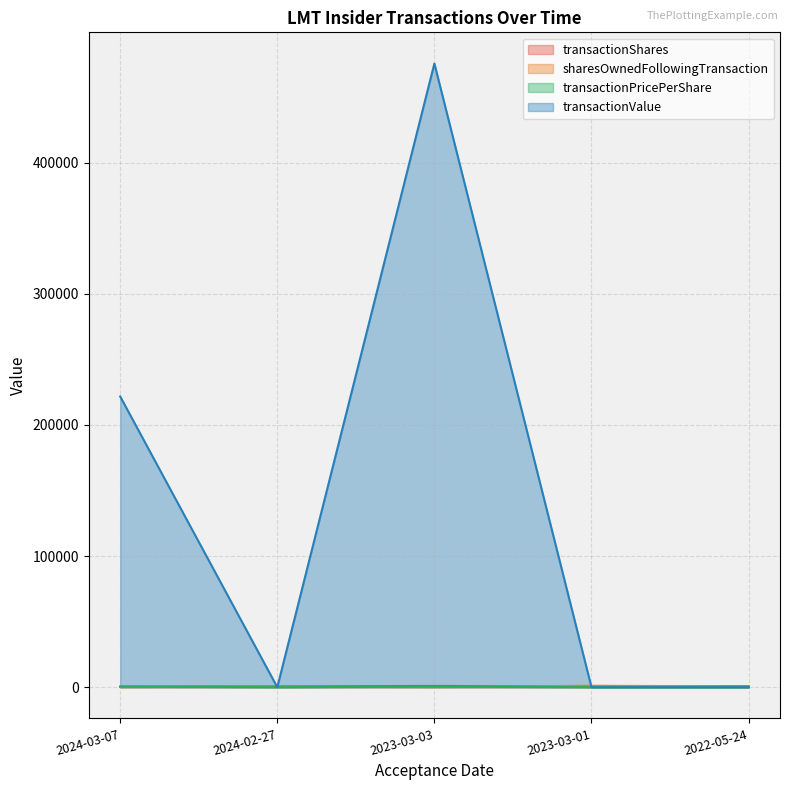

Reading left to right, extract all data points from this chart.

transactionShares: 2024-03-07=511.0	2024-02-27=768.0	2023-03-03=999.0	2023-03-01=682.0	2022-05-24=878.0
sharesOwnedFollowingTransaction: 2024-03-07=164.0	2024-02-27=673.0	2023-03-03=129.0	2023-03-01=1128.0	2022-05-24=606.0
transactionPricePerShare: 2024-03-07=433.6	2024-02-27=0.0	2023-03-03=476.1	2023-03-01=0.0	2022-05-24=0.0
transactionValue: 2024-03-07=221632.0	2024-02-27=0.0	2023-03-03=475467.0	2023-03-01=0.0	2022-05-24=0.0